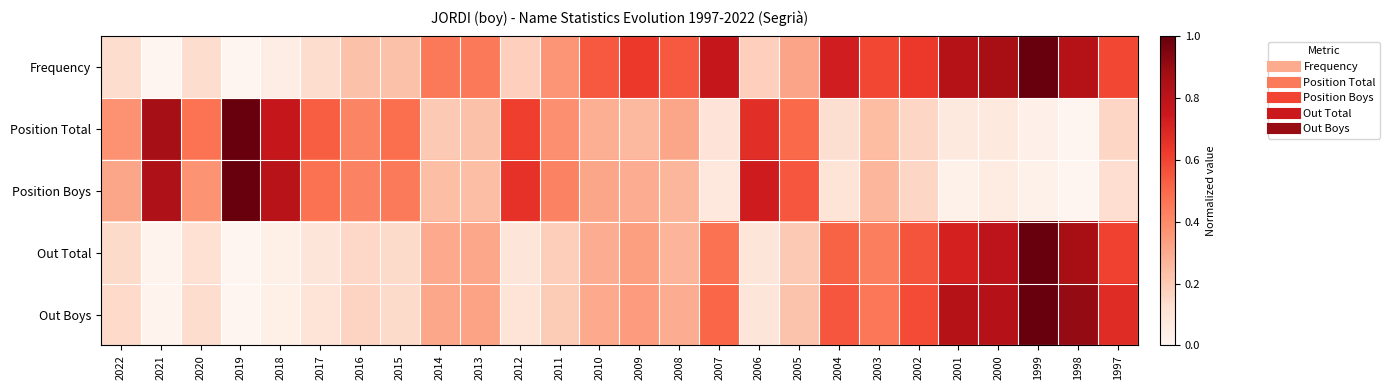

Rank the series by their maximum value, from highest to lowest.

Frequency, Position Total, Position Boys, Out Total, Out Boys